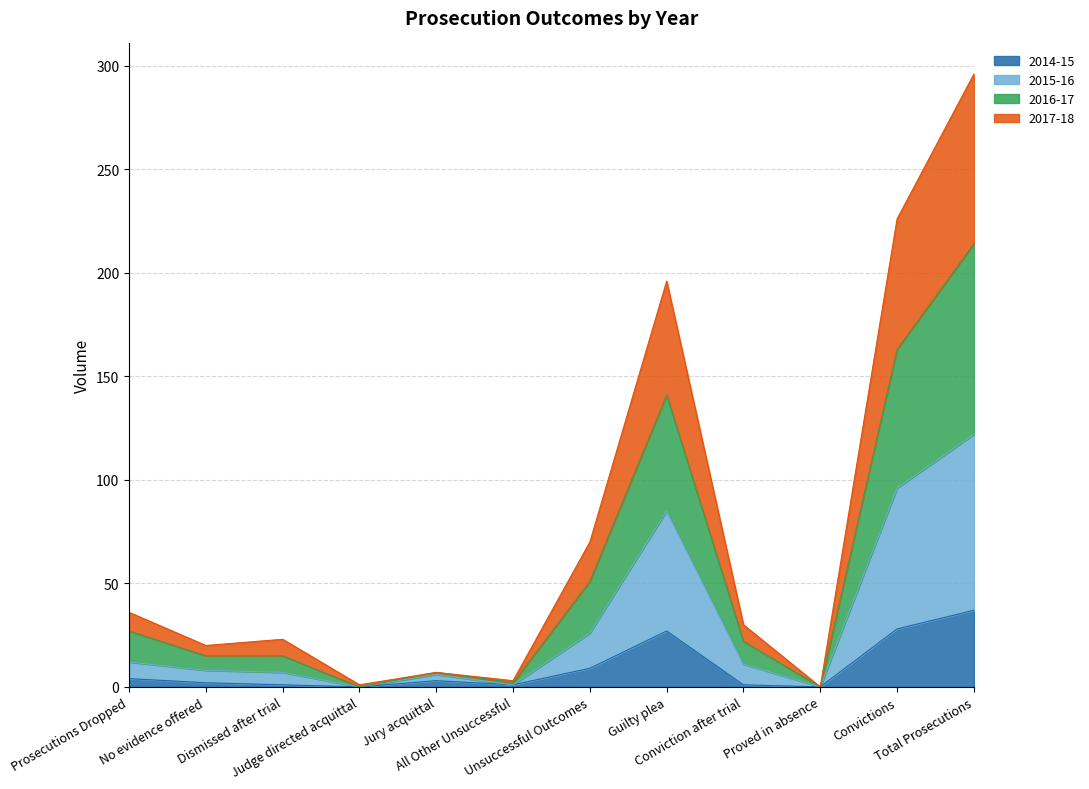

Does the chart display data point markers on the line(s)?

No